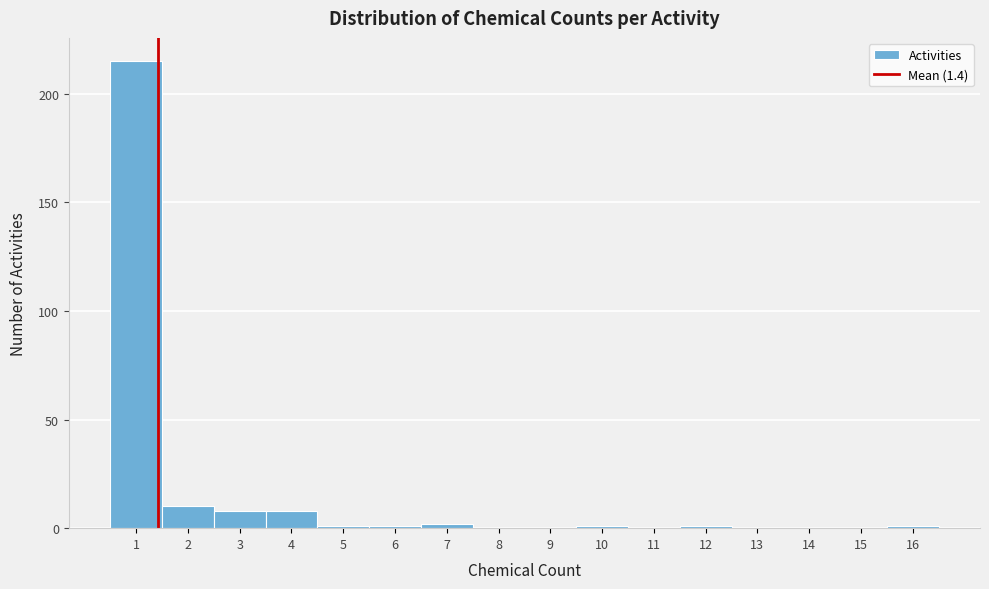

What is the height of the bar covering 0.5 to 1.5 on the x-axis? The values are not printed on the chart, so give them approximately, as read against the axis.

215